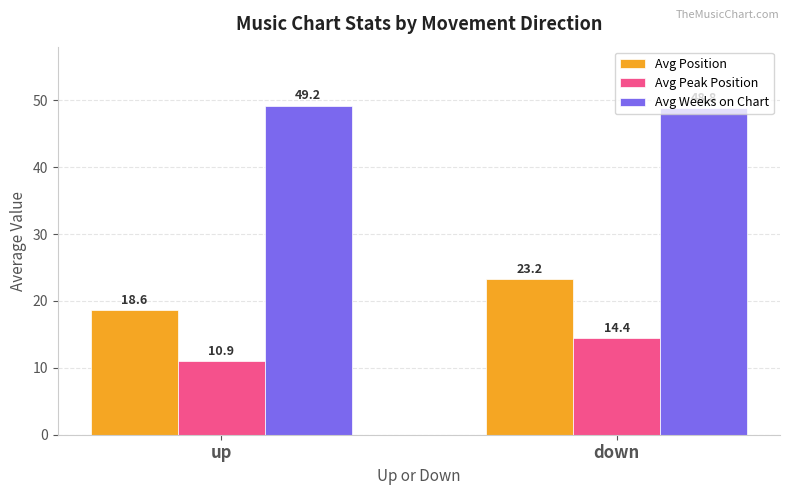

How many bars are there in total?

6